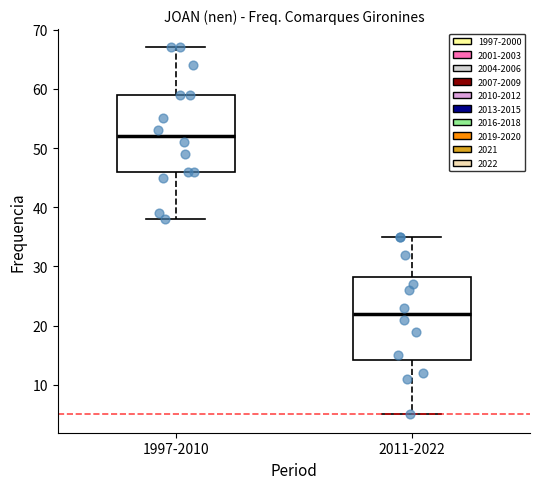

Reading left to right, transcribe this box plot: for each box, give where its median line is, the range the box spans, and where its two whiskers end, as read against the y-axis. The values are not printed on the chart, so give them approximately, as read against the axis.

1997-2010: median 52, box 46 to 59, whiskers 38 to 67
2011-2022: median 22, box 14 to 28, whiskers 5 to 35